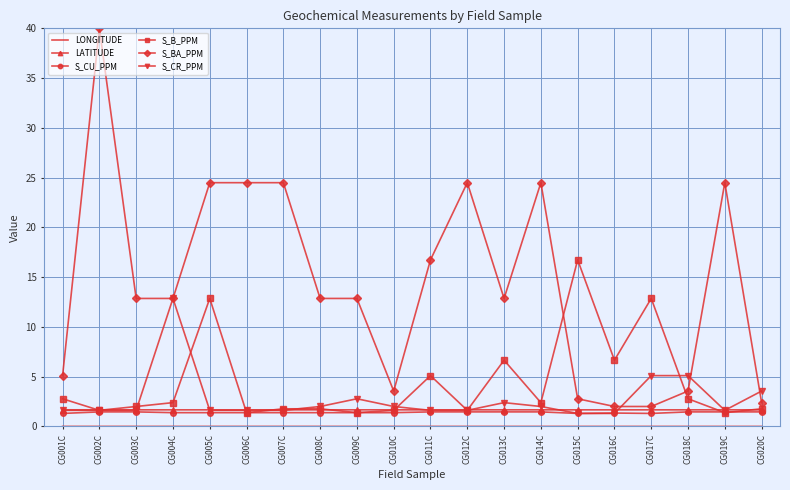

What position from the left is CG020C?

20